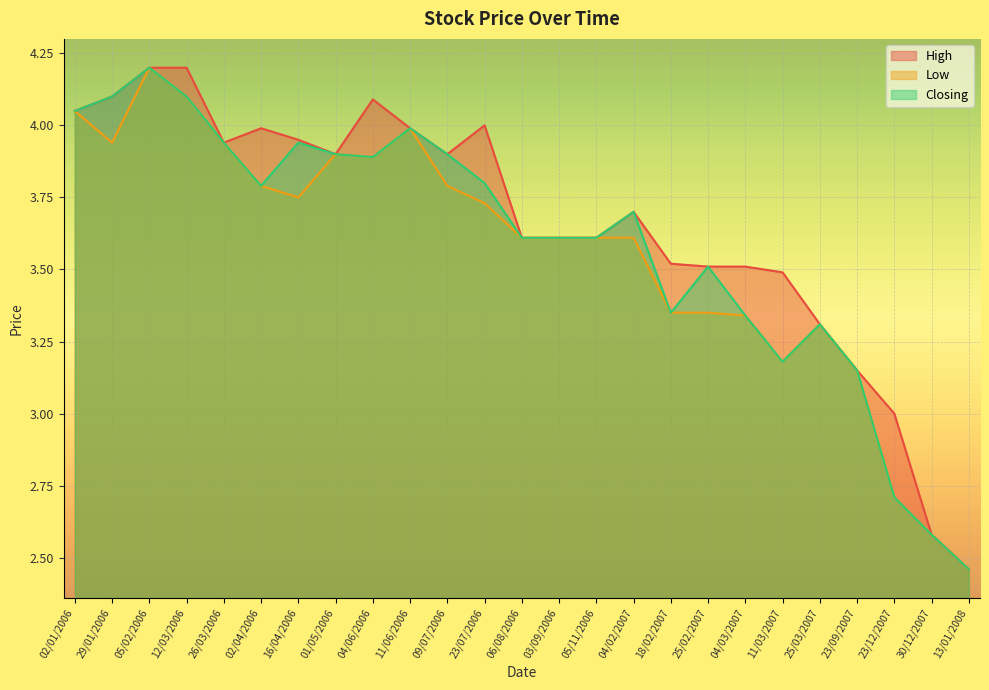

Is it true that Closing equals 3.7 at 04/02/2007?

True